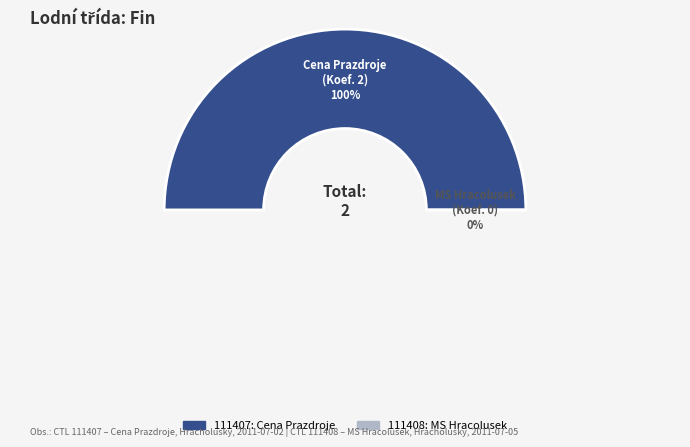

What percentage is the 111407 slice, to the nearest percent?

100%